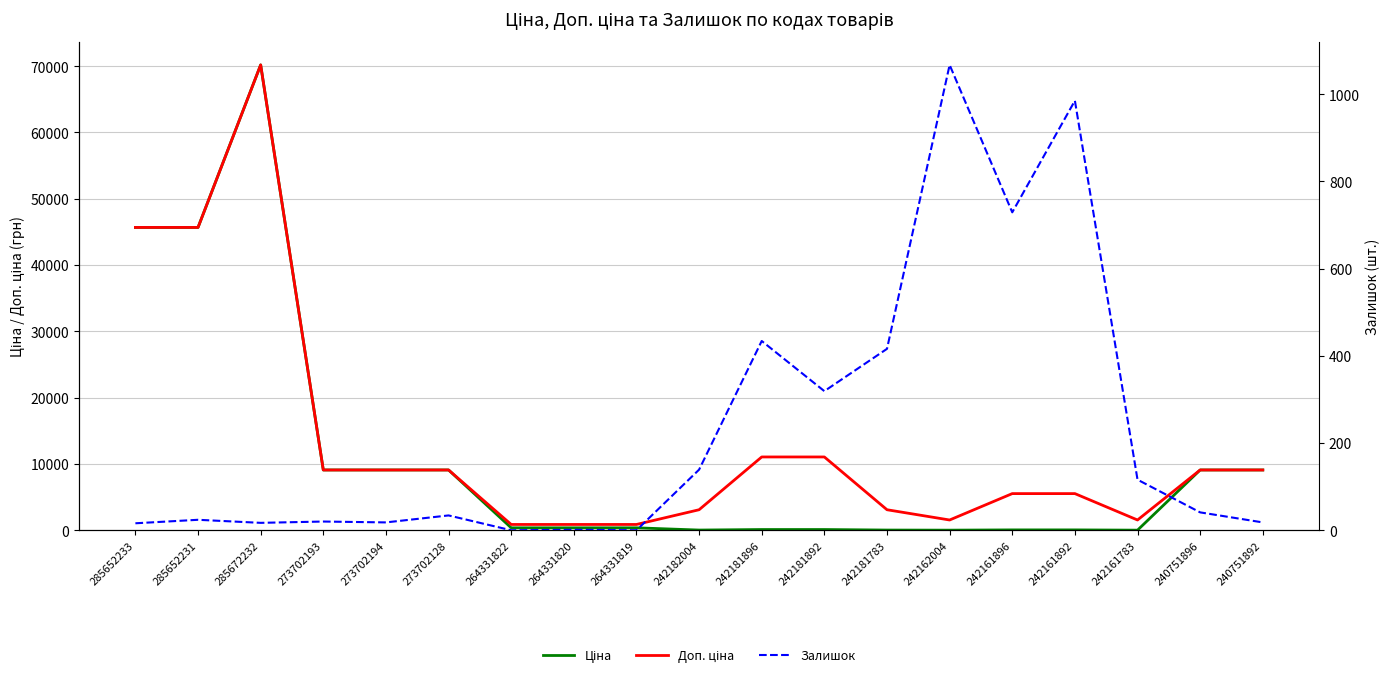

What is the difference between the maximum and minimum values in the Ціна series?

70166.1